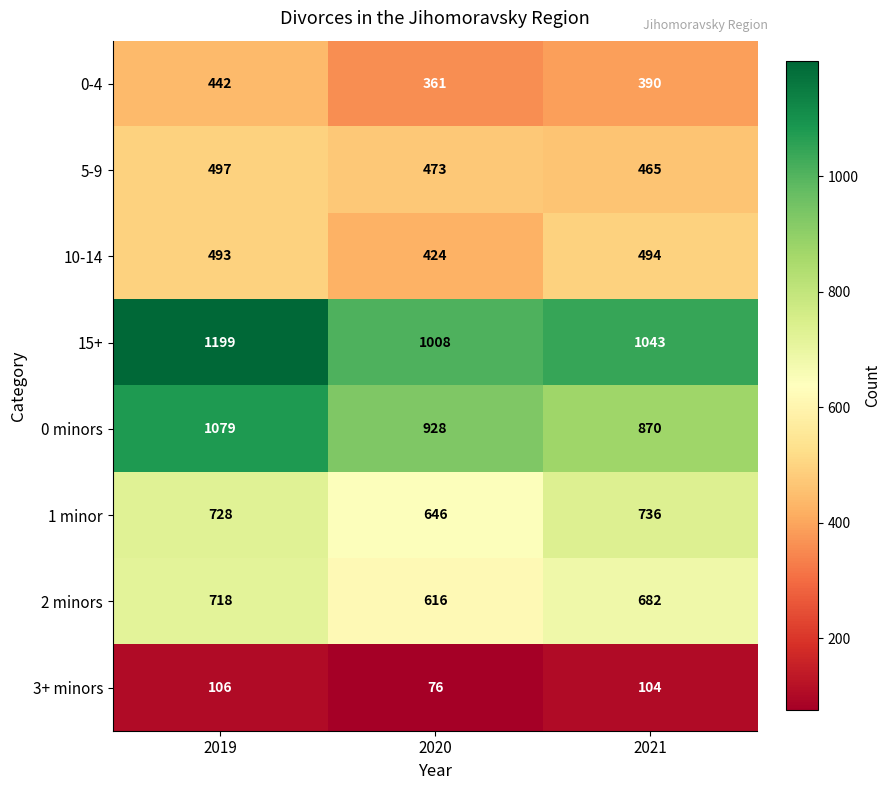

What is the difference between the 0-4 values at 2020 and 2019?

81